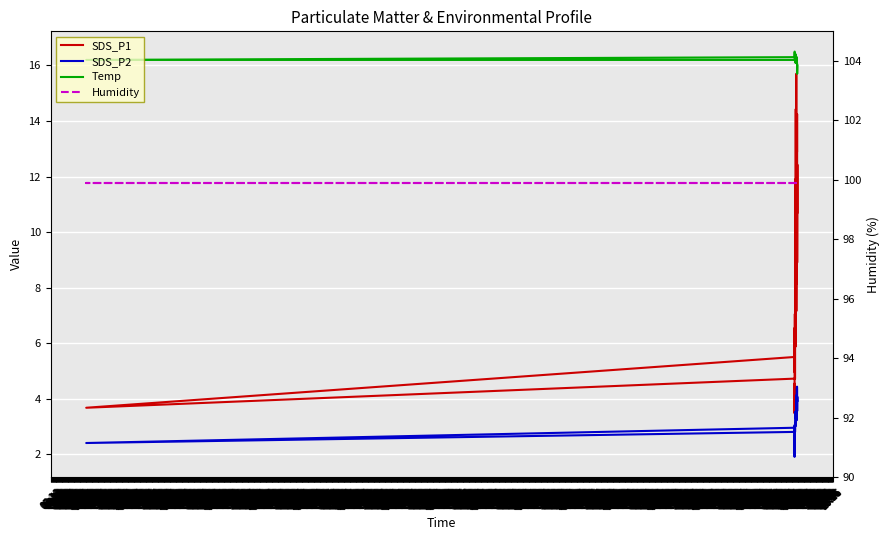

How many lines are shown in the chart?

4